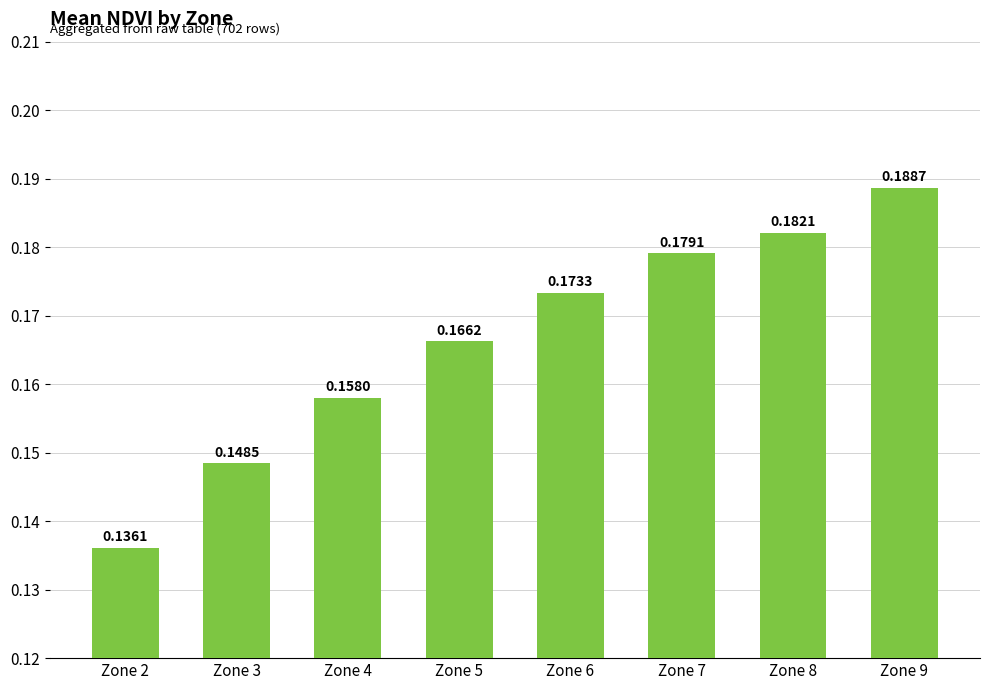

What is the sum of all values?

1.3